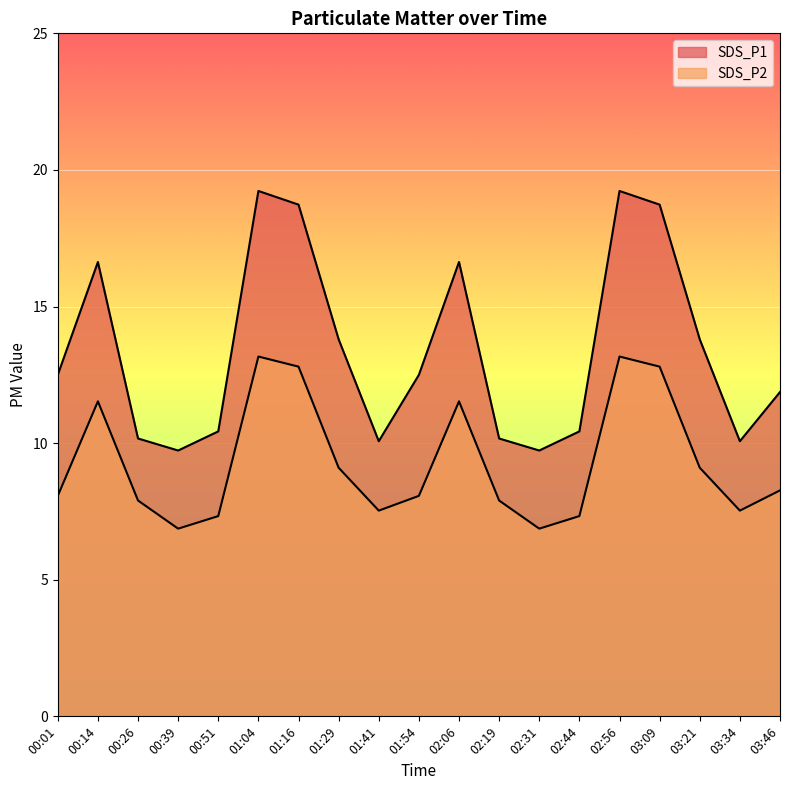

What is the total value across all series at 02:19?

18.1